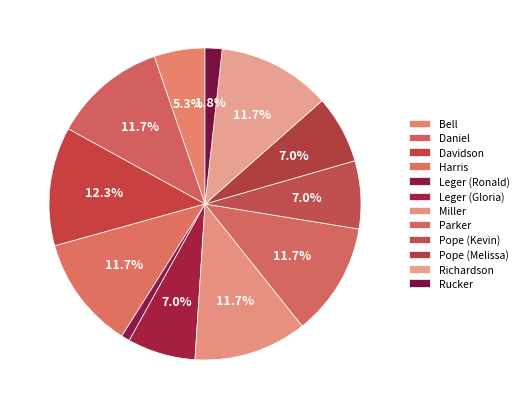

To the nearest percent, what is the difference between the largest and smallest slice percentages?

11%